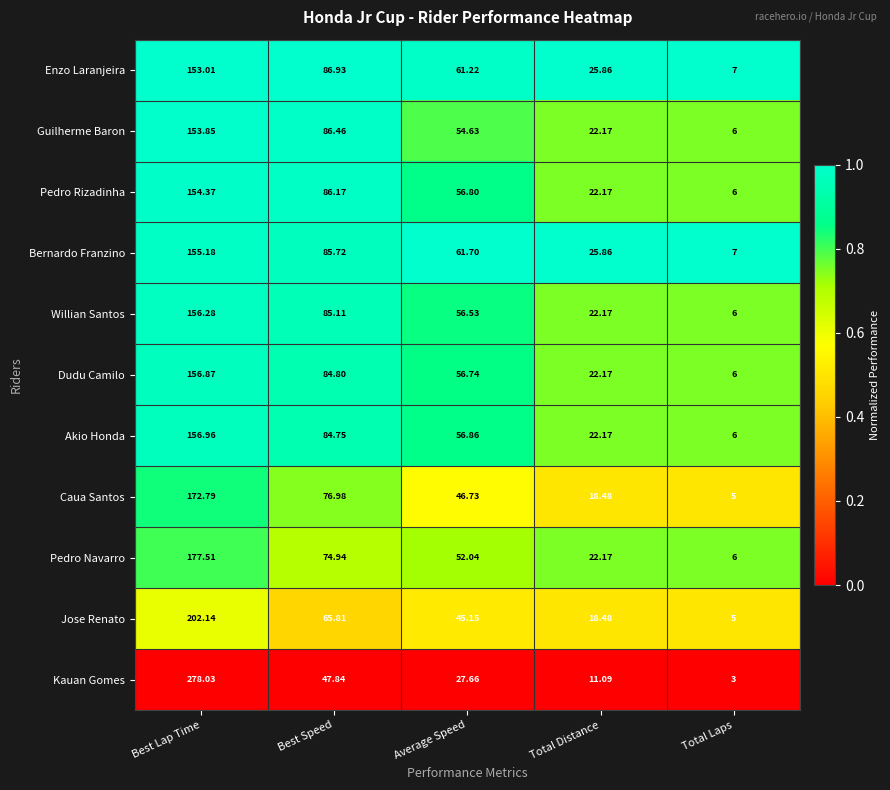

At which label does Dudu Camilo first exceed 56?

Best Lap Time